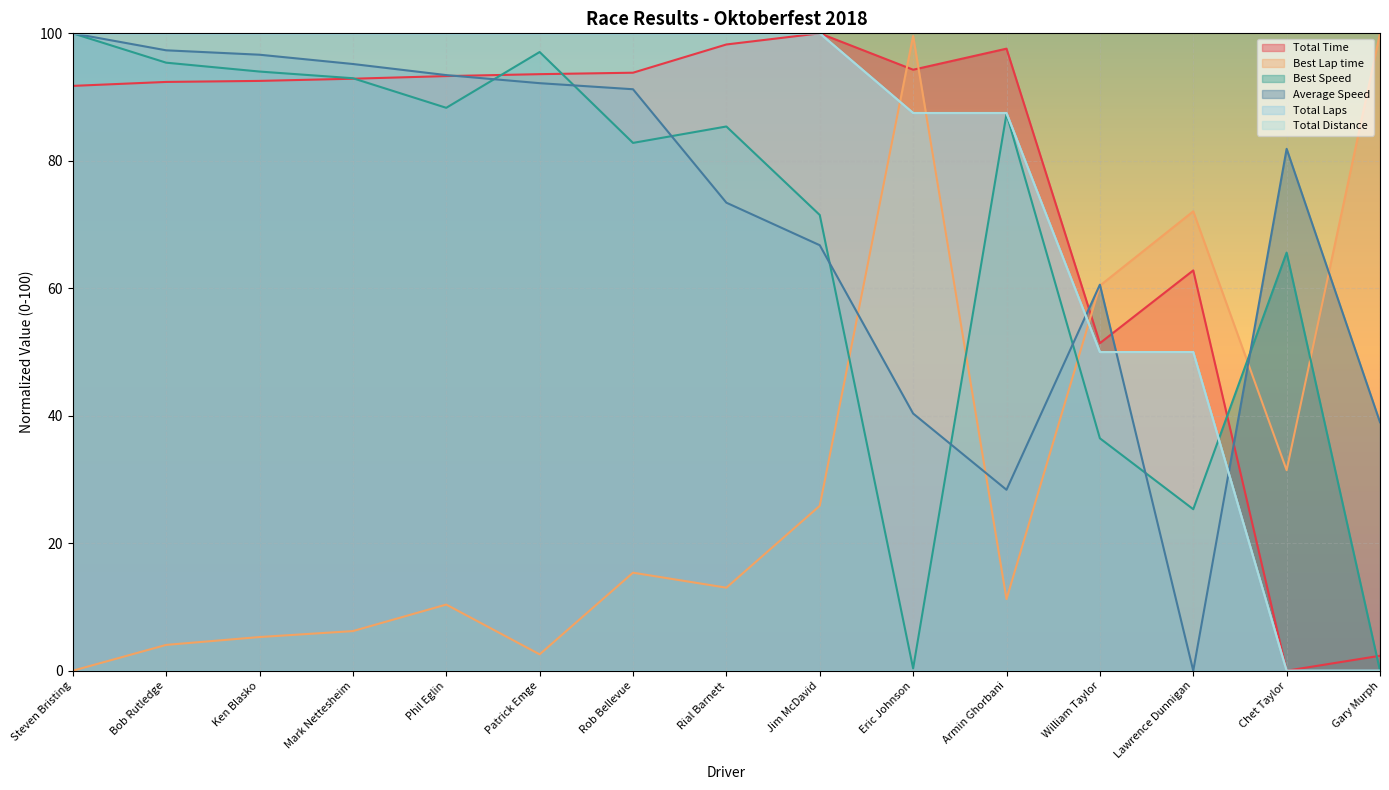

At how many categories does at least one series exceed 38?

15